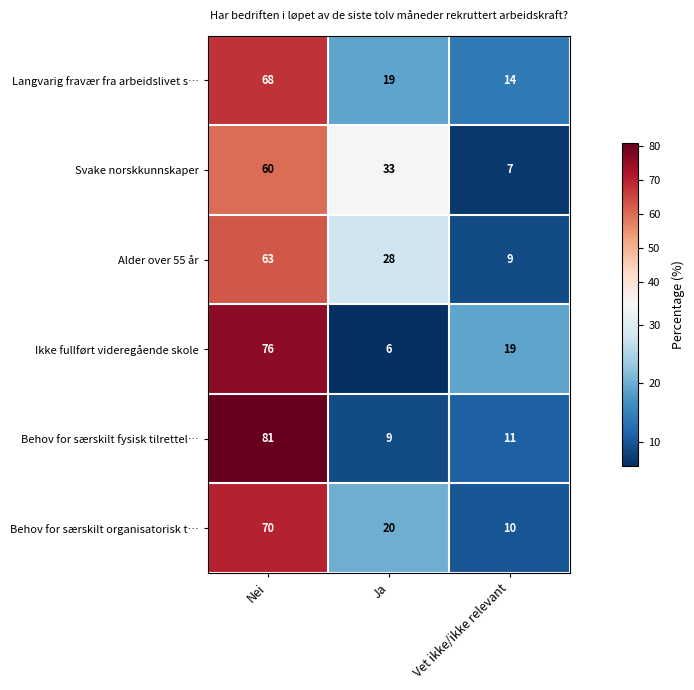

What value does the Alder over 55 år series have at Nei, to the nearest 5?

65